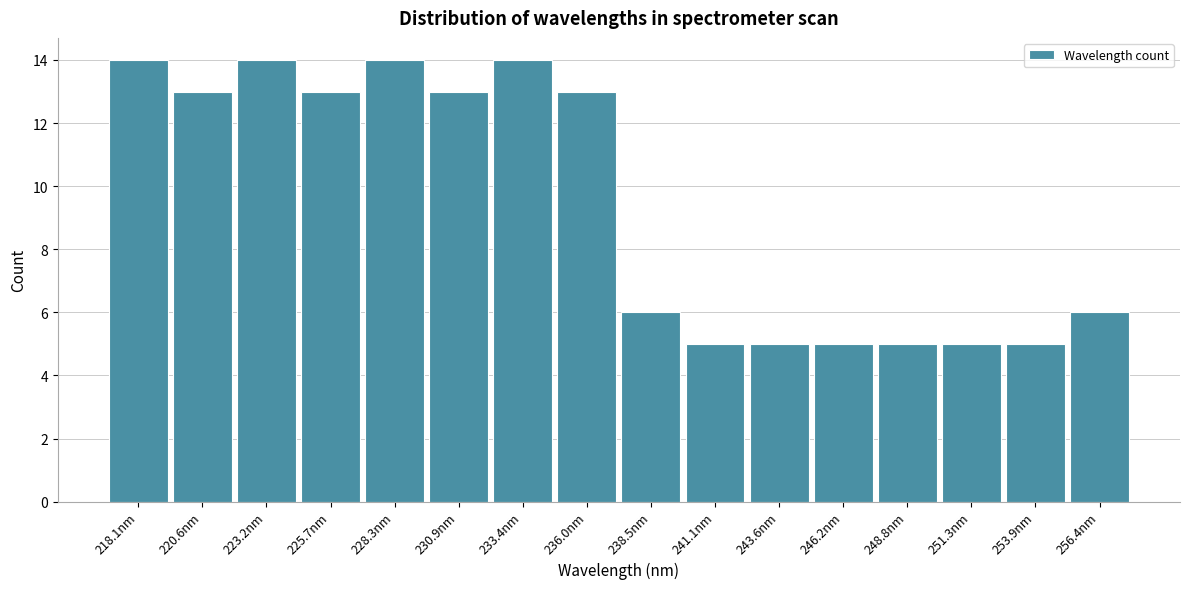

Reading right to left, list all the values displayed in this chart.

6	5	5	5	5	5	5	6	13	14	13	14	13	14	13	14